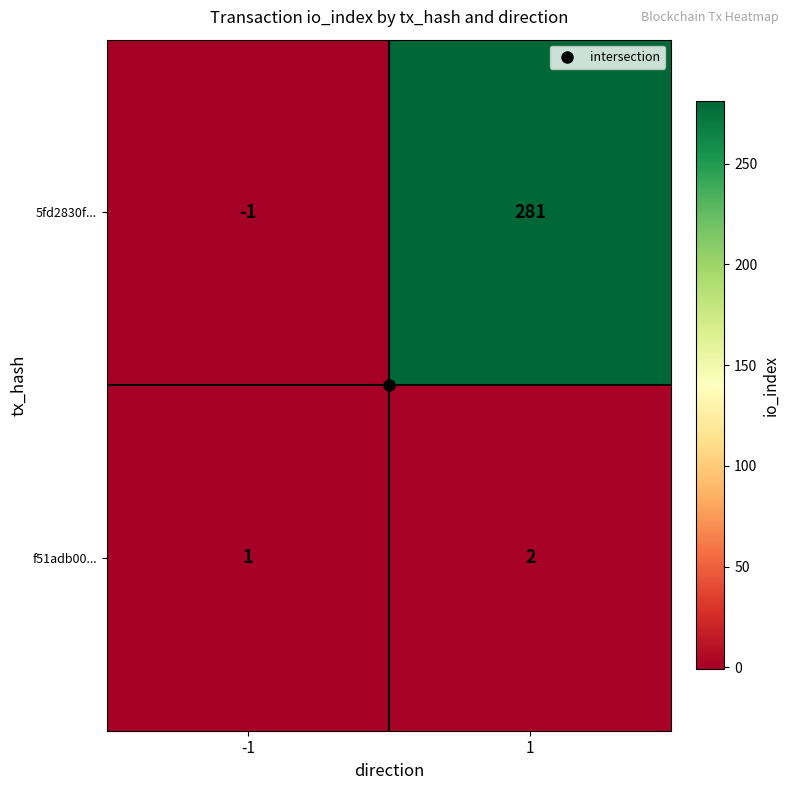

At how many categories does at least one series exceed 252?

1